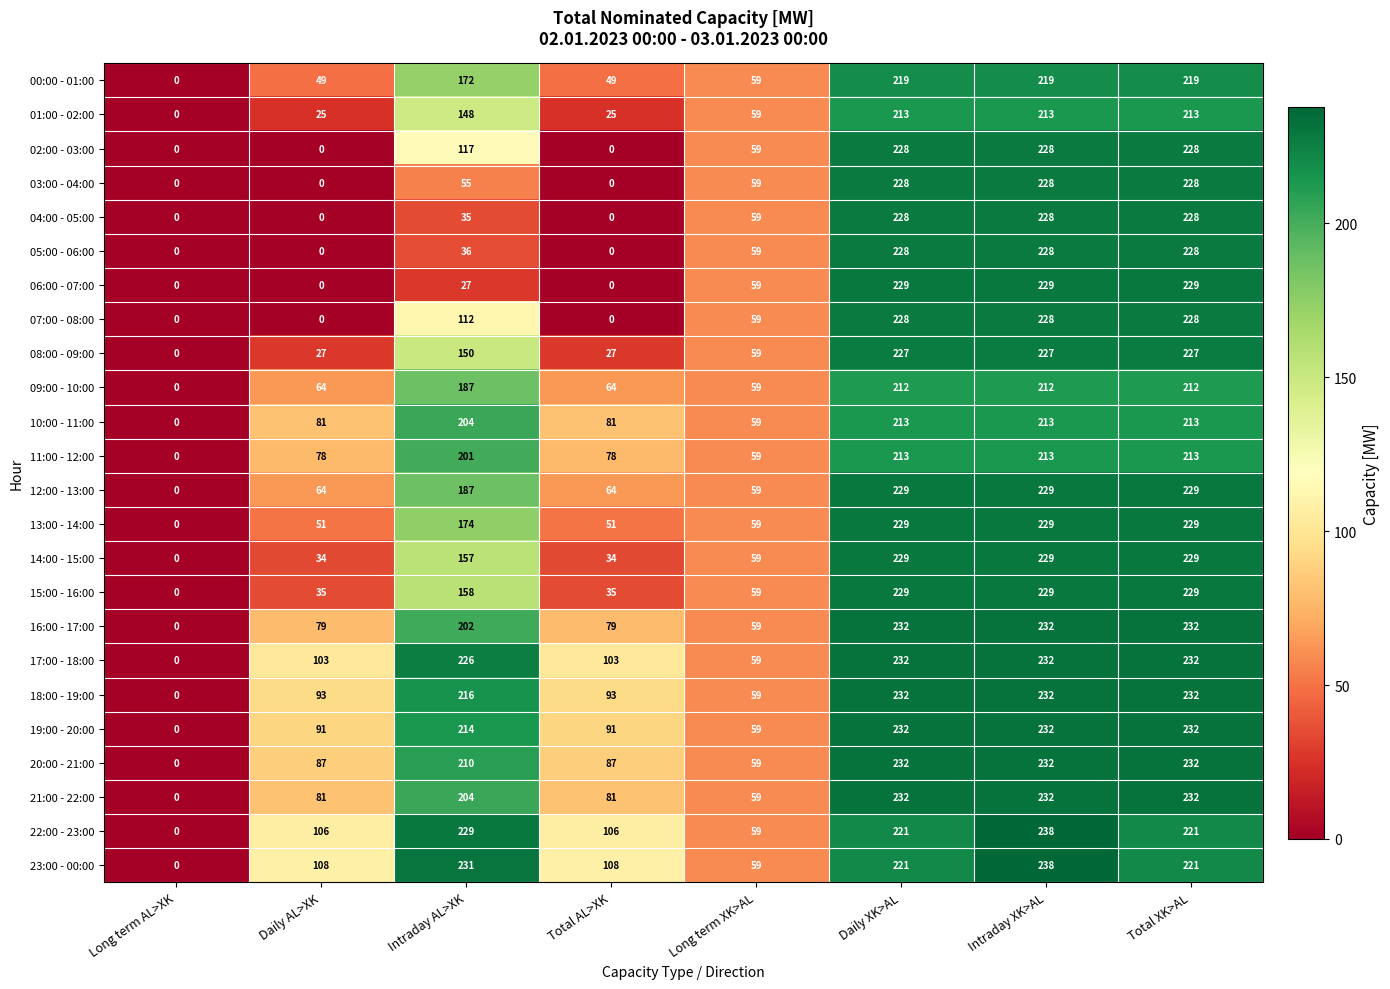

What is the difference between the maximum and second lowest values in the 08:00 - 09:00 series?

200